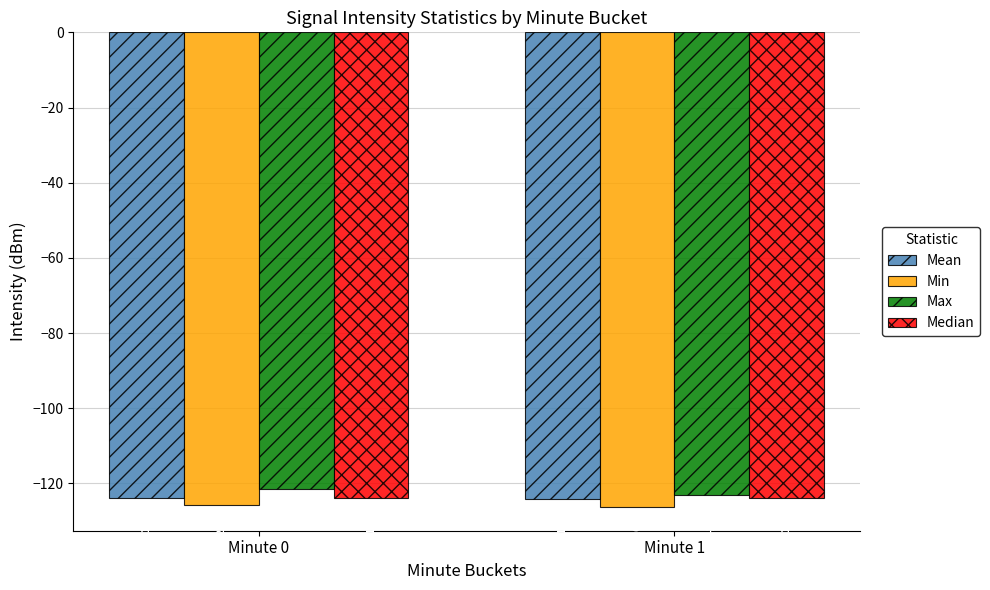

Which series changed the most between Minute 0 and Minute 1?

Max